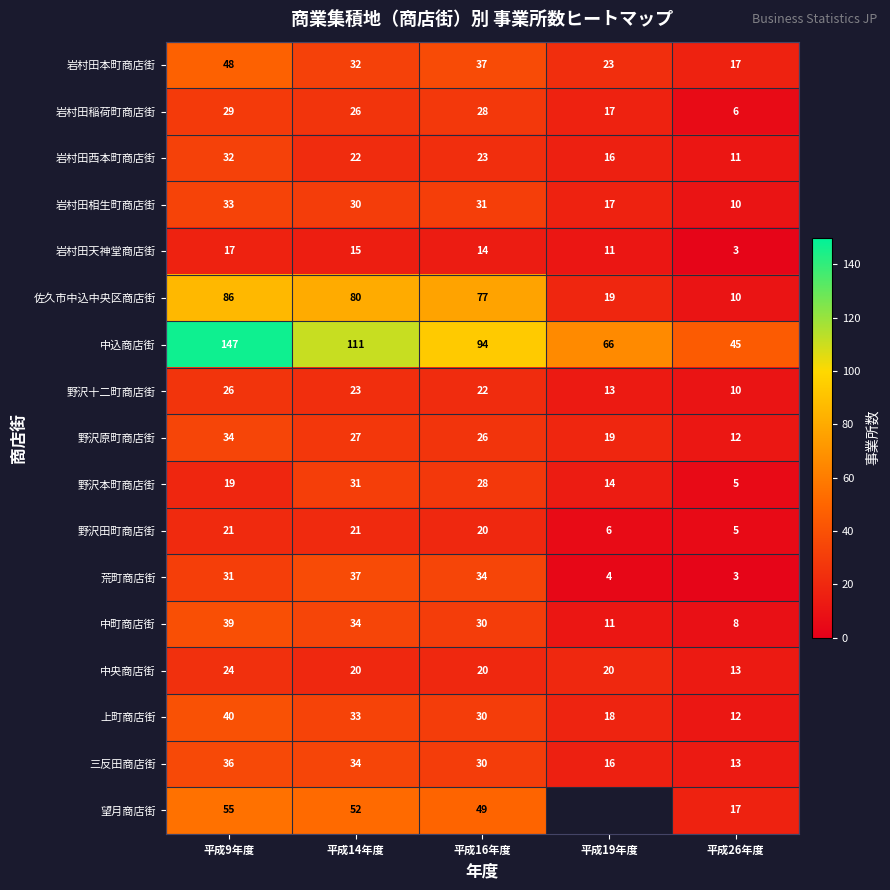

The 望月商店街 series shows 93.2 at 平成14年度. True or false?

False